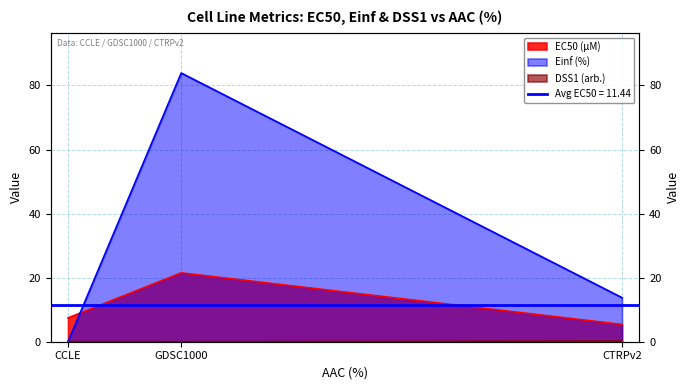

Reading left to right, extract all data points from this chart.

EC50 (µM): CCLE=7.4	GDSC1000=21.5	CTRPv2=5.4
Einf (%): CCLE=0.0	GDSC1000=83.9	CTRPv2=13.8
DSS1 (arb.): CCLE=0.0	GDSC1000=0.0	CTRPv2=0.2